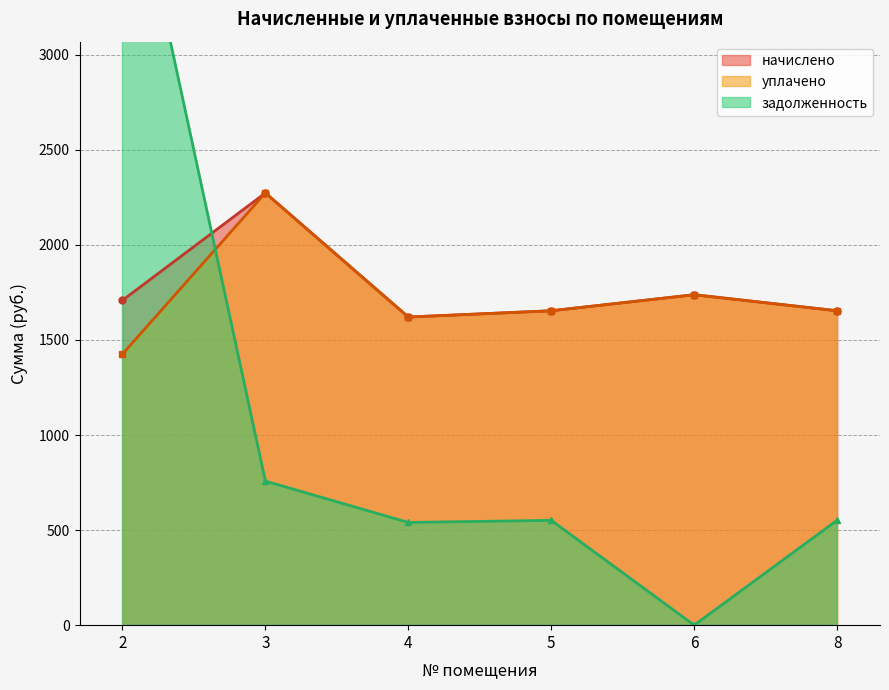

Does the chart have visible grid lines?

Yes